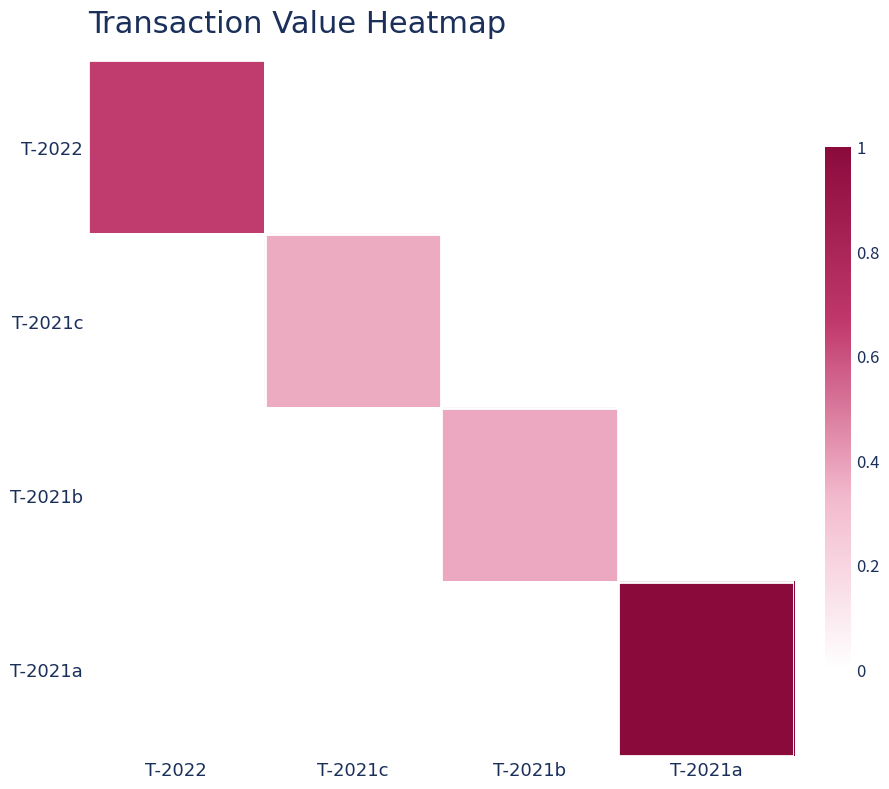

Which series has the widest spread of values?

T-2021a